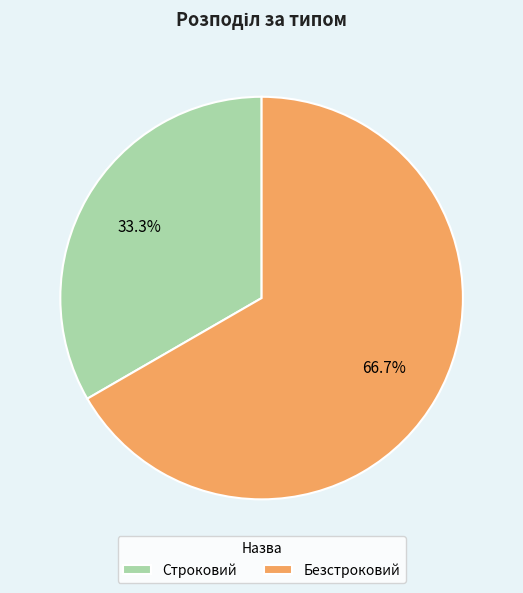

The Безстроковий slice represents 67% of the pie. True or false?

True